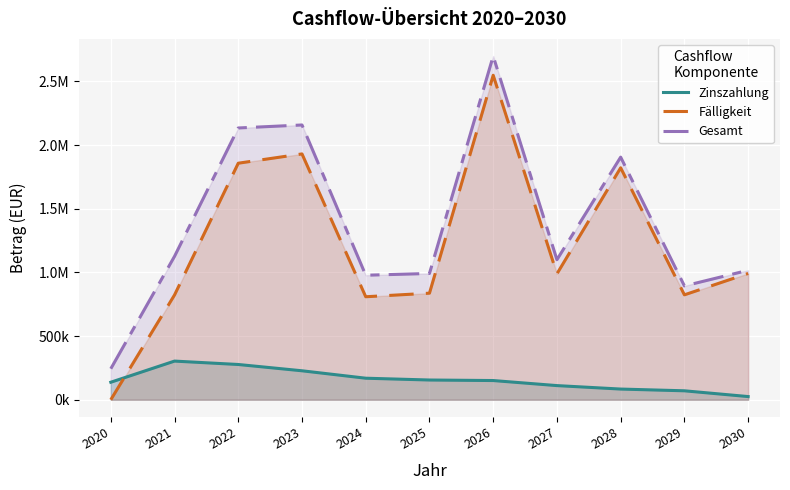

In Gesamt, how many points are lower than both neighbors (excluding endpoints)?

3